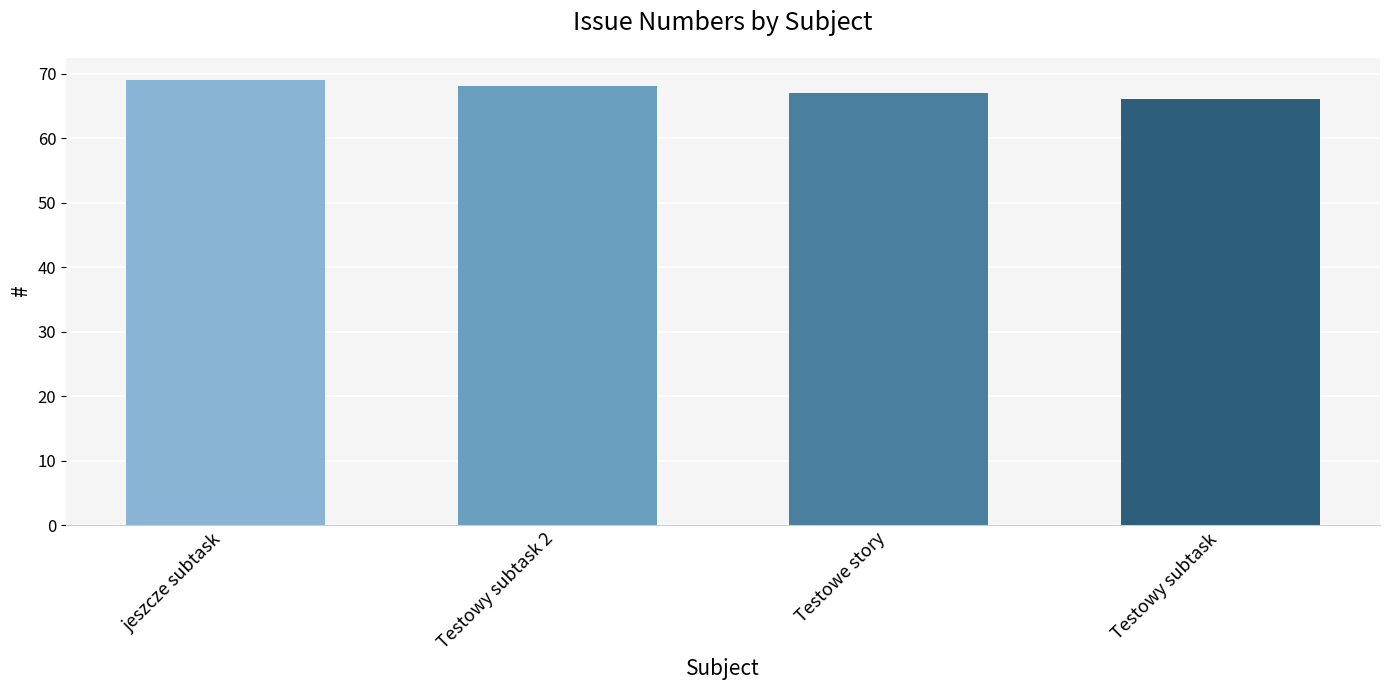

What is the label of the 4th bar from the right?

jeszcze subtask